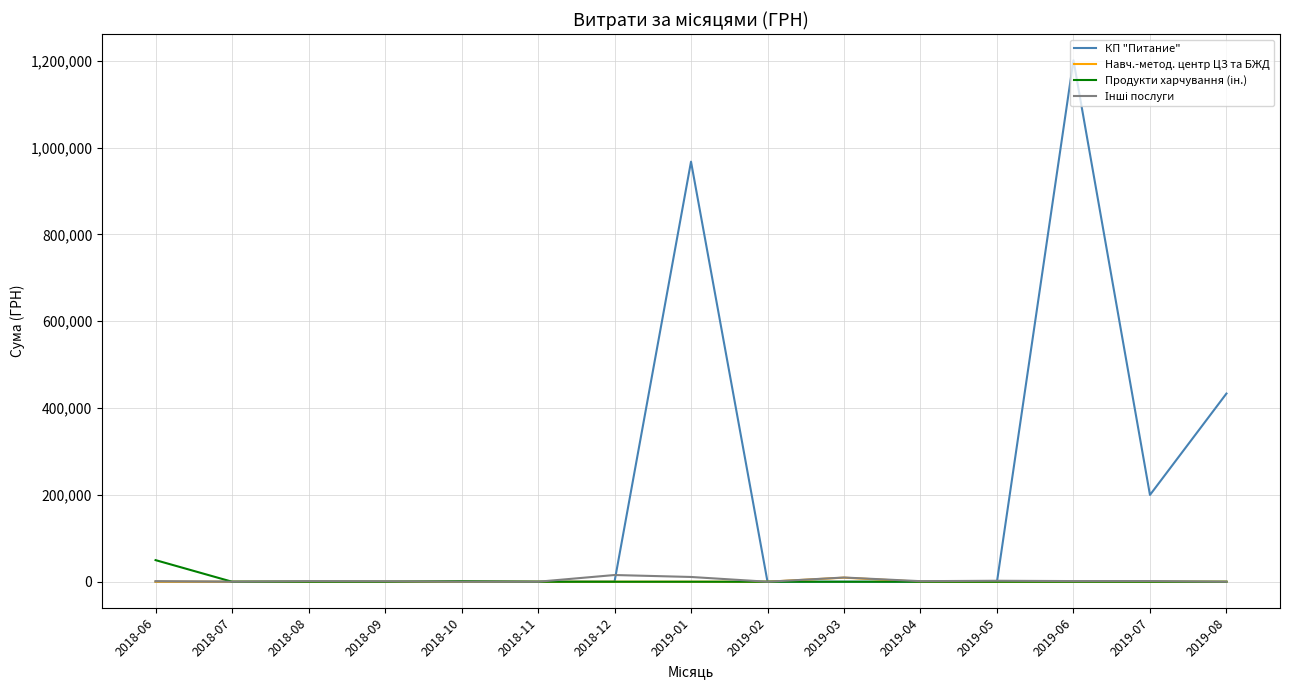

Which series has the largest total across all categories?

КП "Питание"